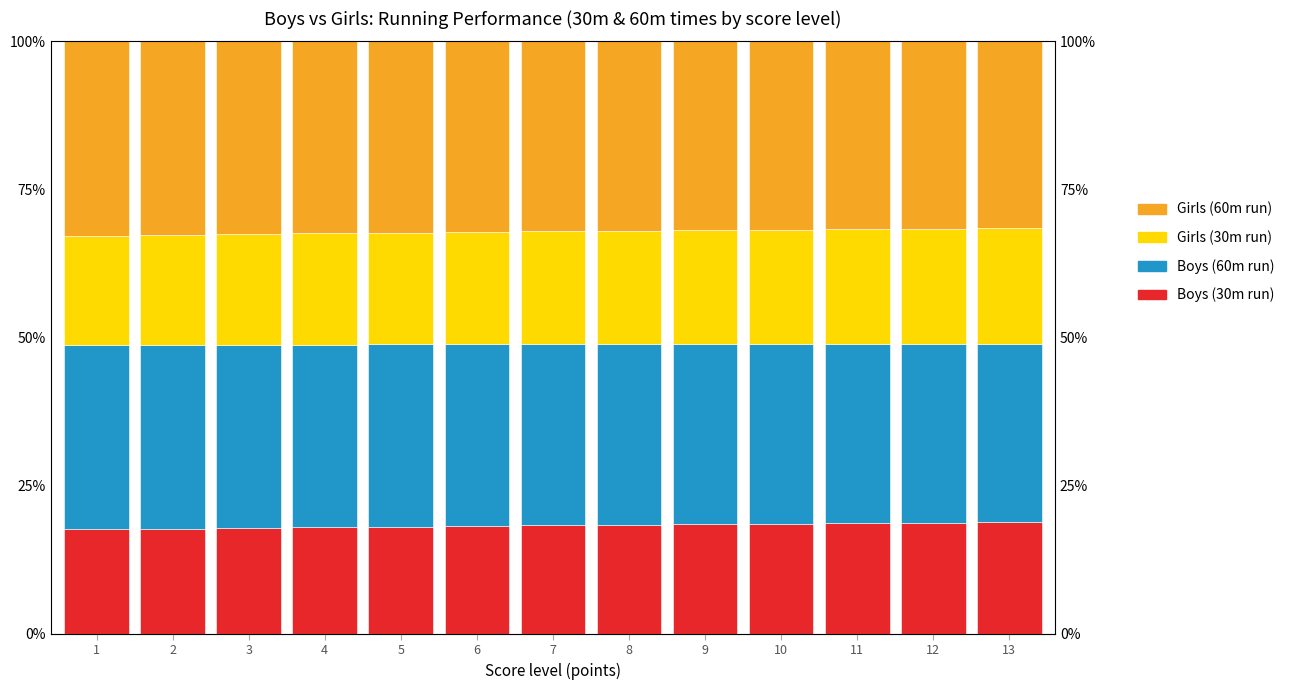

Where is Boys (60m run) nearest to the value 30?

13